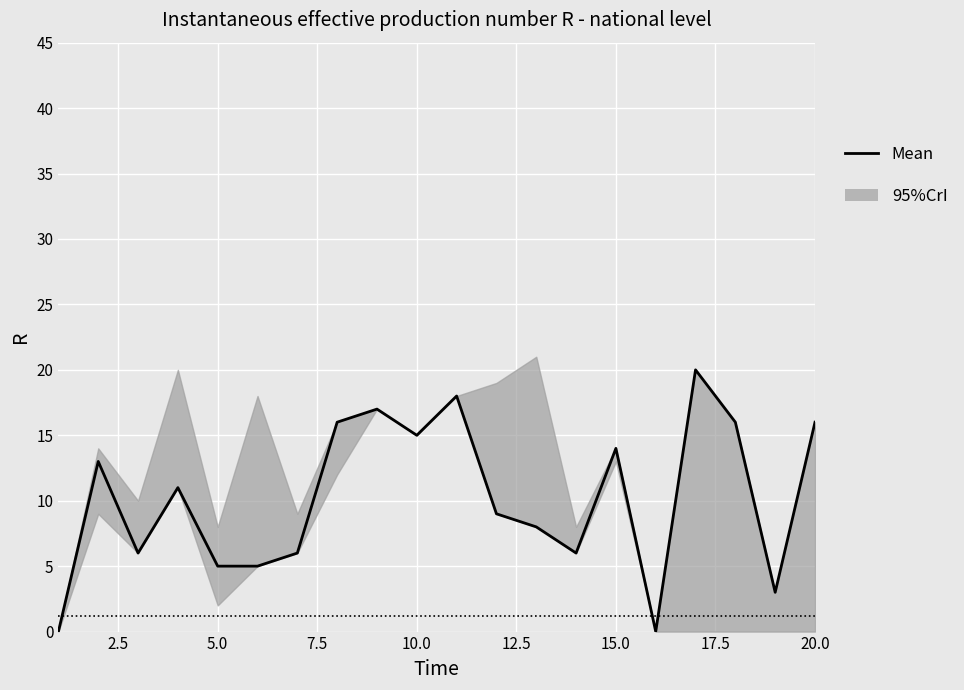

Where is the data nearest to the value 10?

7.5